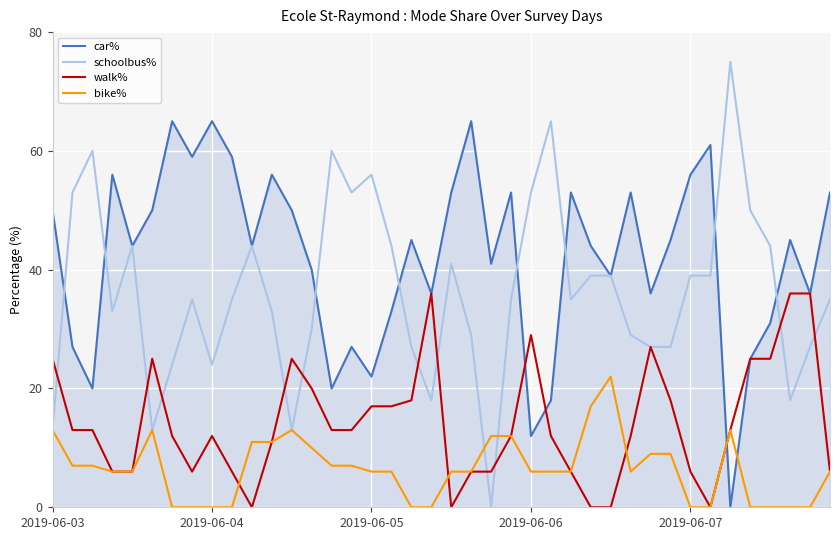

Does the chart display data point markers on the line(s)?

No